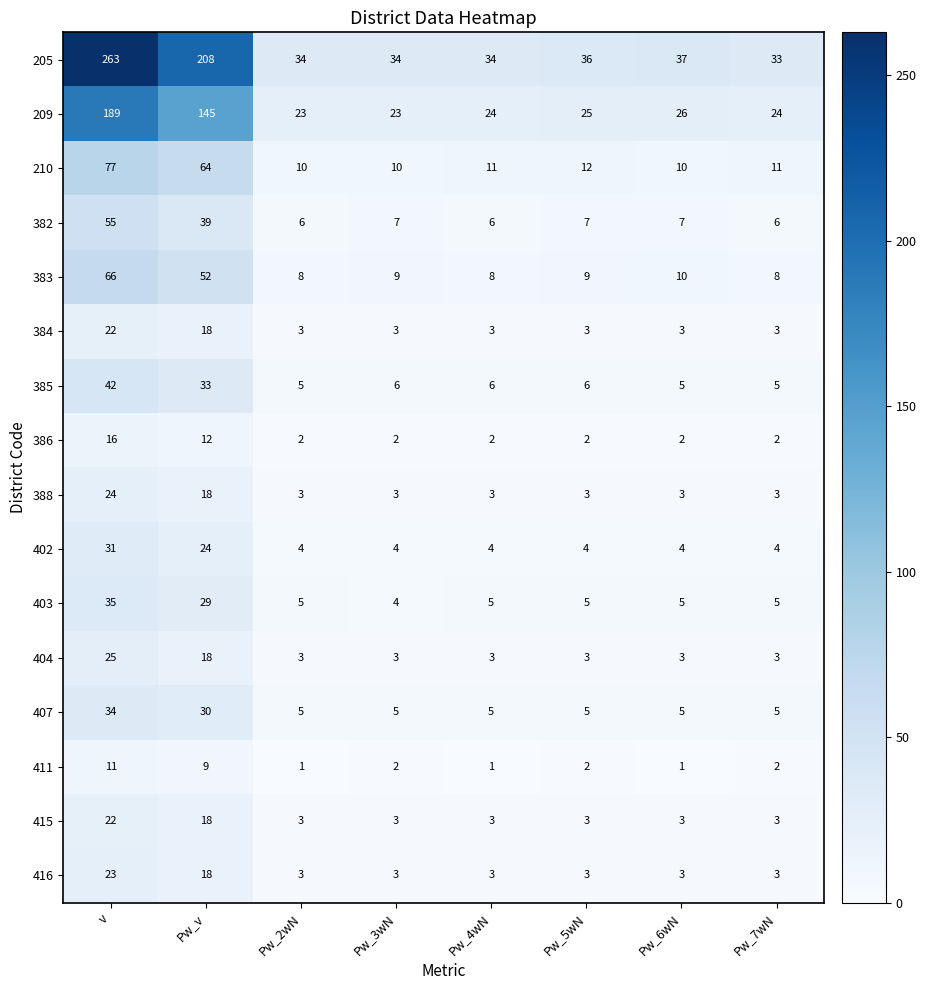

What is the difference between the maximum and minimum values in the 384 series?

19